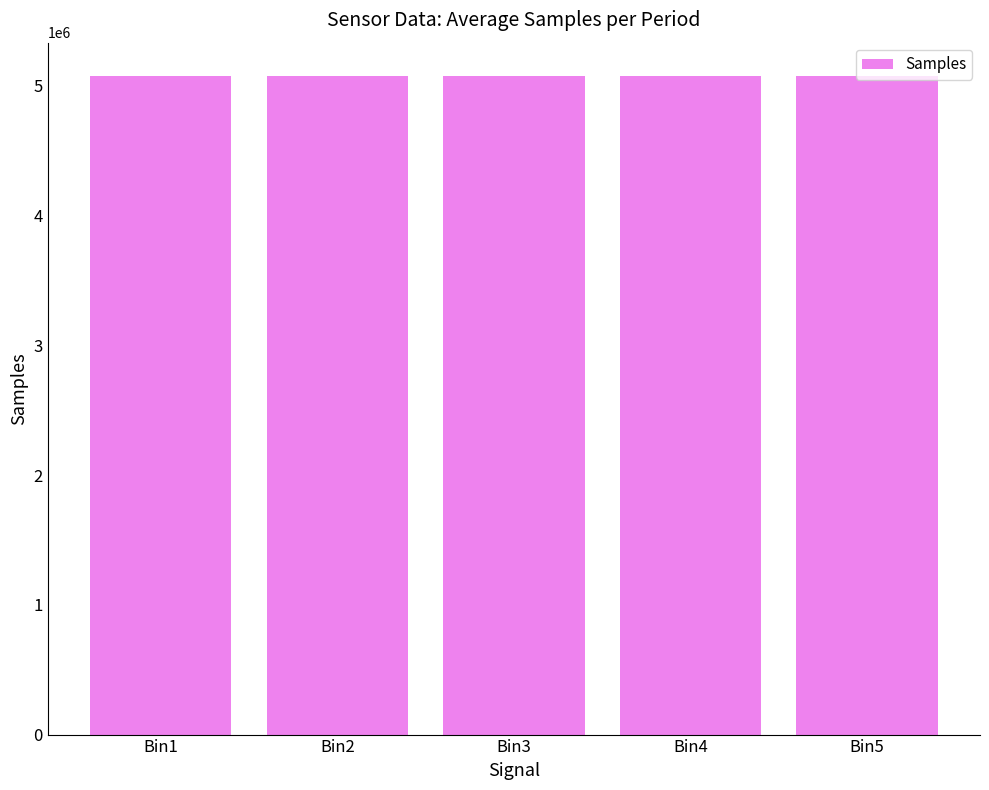

Approximately how many times larger is the value at Bin5 compared to Bin4?

1.0